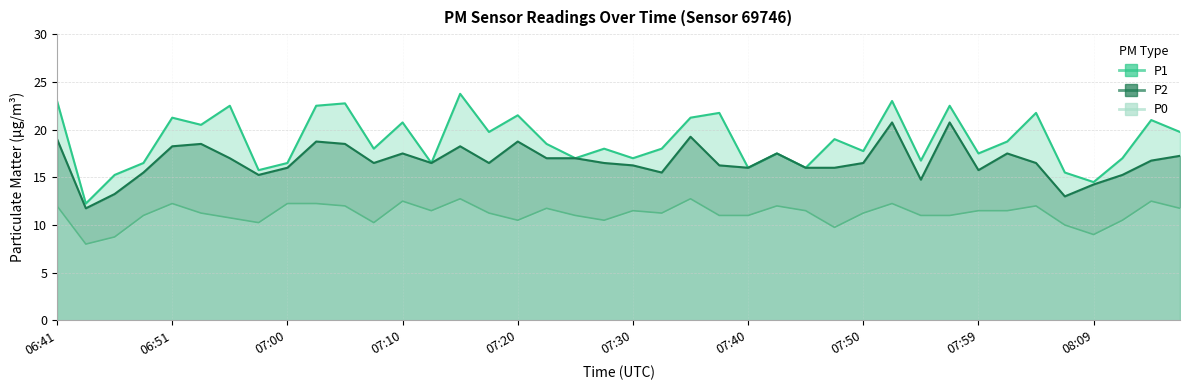

Rank the categories by P0 value from lowest to highest.

06:43, 06:46, 08:09, 07:47, 08:07, 06:58, 07:08, 07:20, 07:27, 08:12, 06:56, 06:48, 07:25, 07:37, 07:40, 07:54, 07:57, 06:53, 07:18, 07:32, 07:50, 07:13, 07:30, 07:45, 07:59, 08:02, 07:23, 08:17, 06:41, 07:05, 07:42, 08:04, 06:51, 07:00, 07:03, 07:52, 07:10, 08:14, 07:15, 07:35